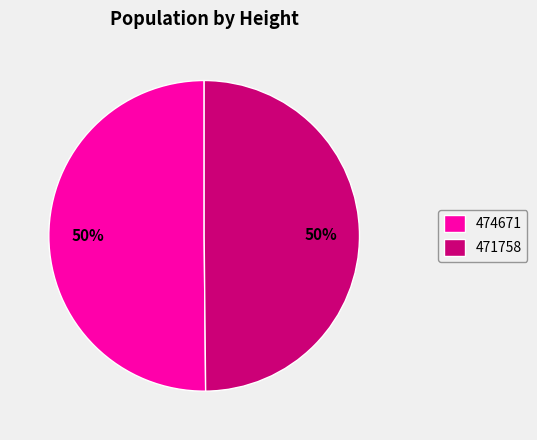

To the nearest percent, what portion does 471758 represent?

50%